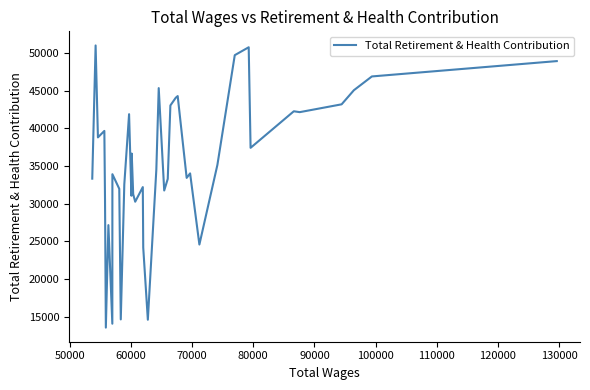

True or false: the data has more than 0 interior local peaks.

True